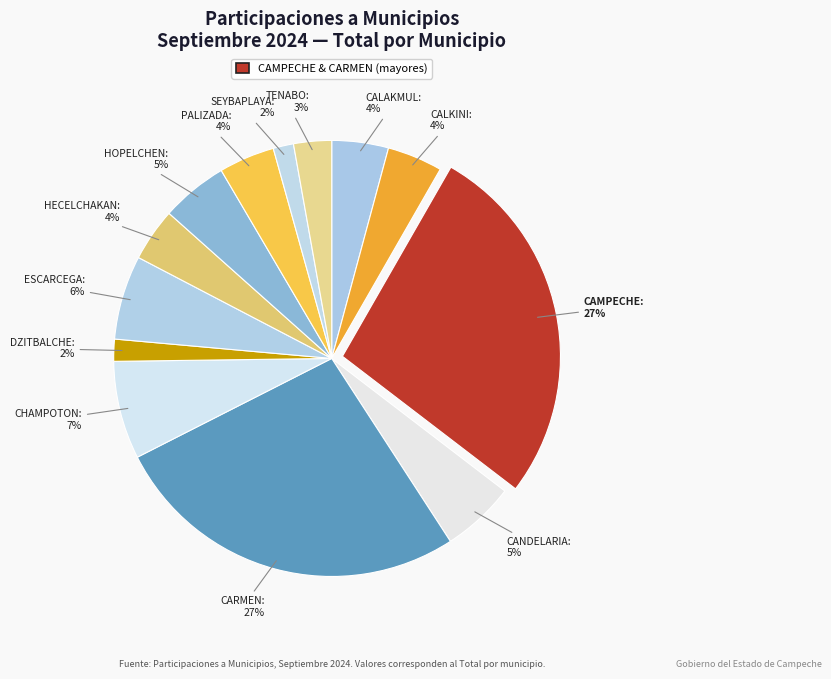

How many slices are in this pie chart?

13